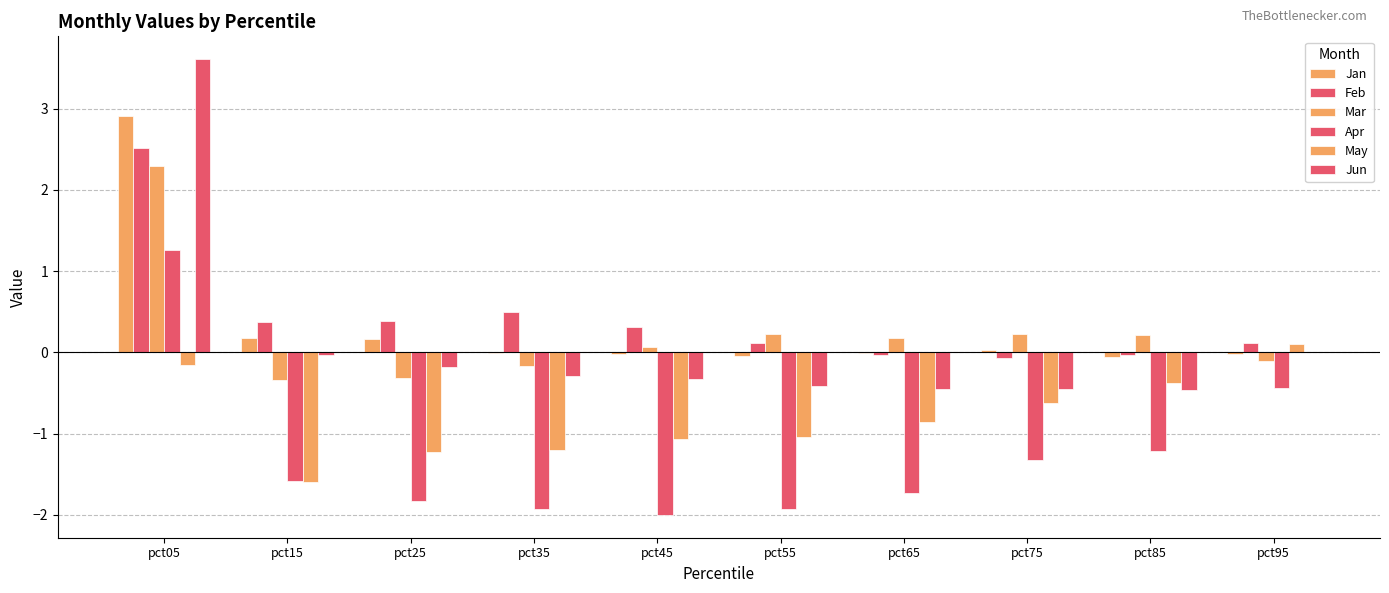

Where is Feb nearest to the value 1?

pct35